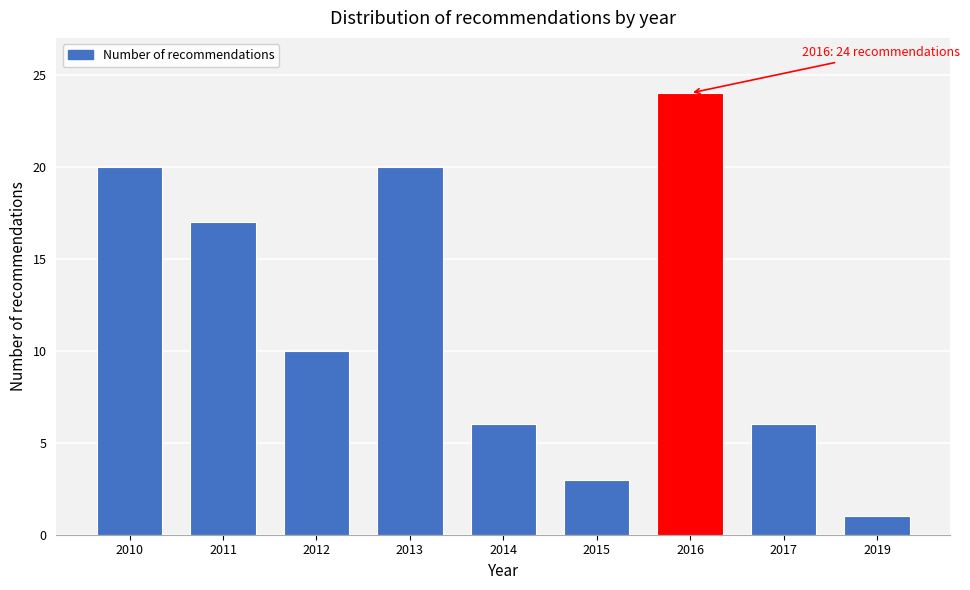

Reading left to right, extract all data points from this chart.

2010=20	2011=17	2012=10	2013=20	2014=6	2015=3	2016=24	2017=6	2019=1